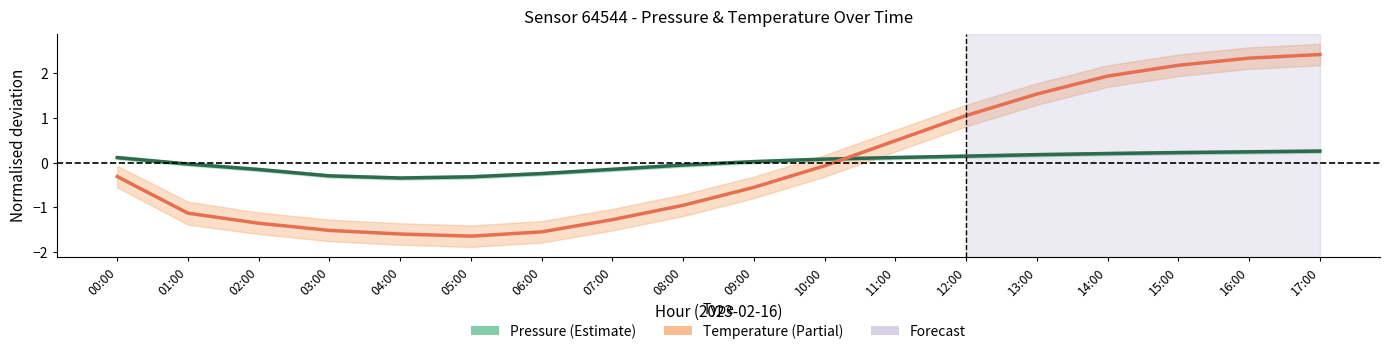

At which label does Temperature first exceed 0?

11:00